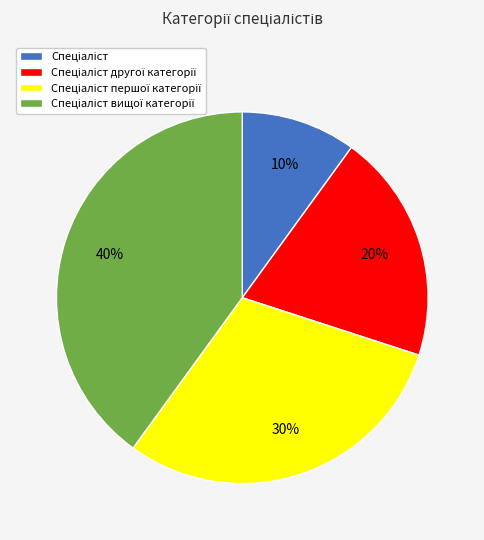

To the nearest percent, what is the average slice percentage?

25%